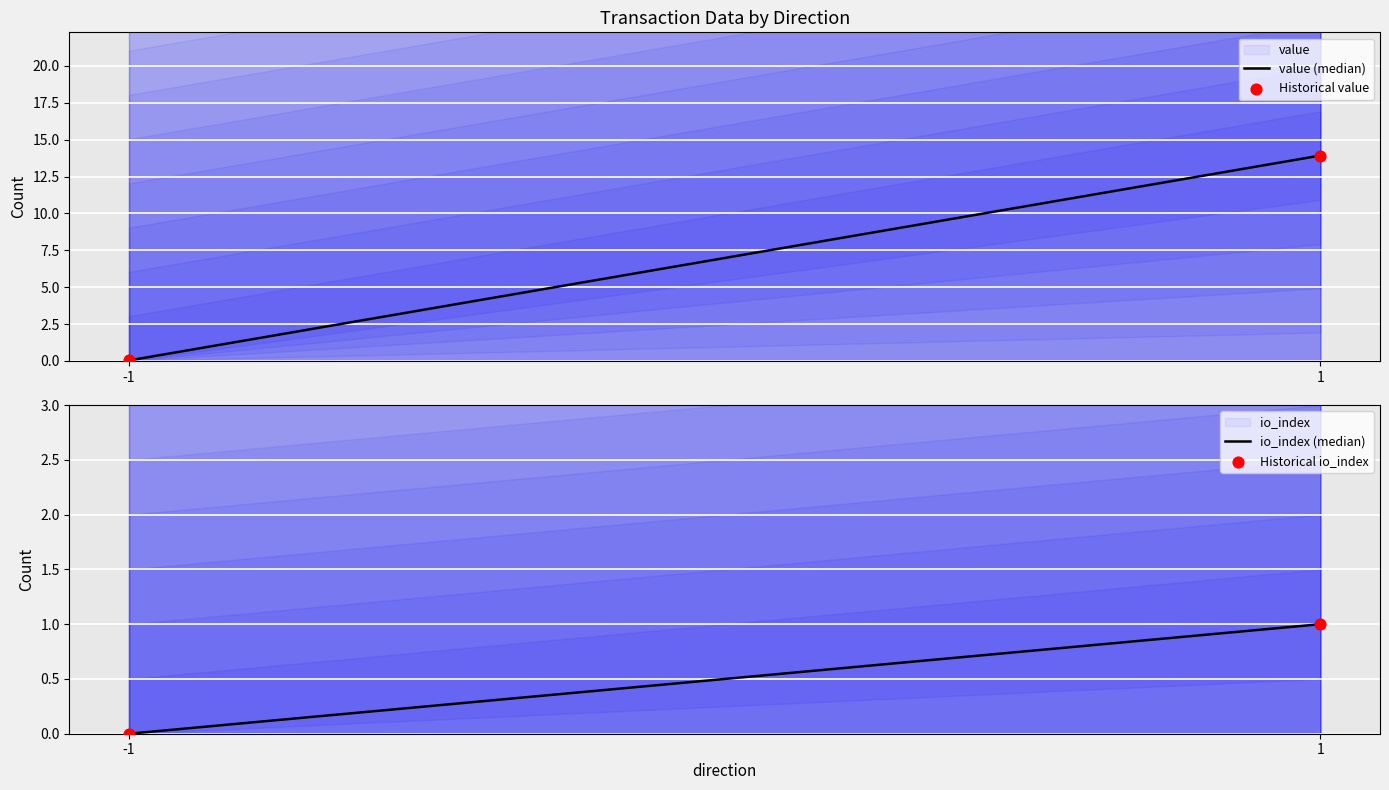

Which series contains the highest Y value?

value (median)